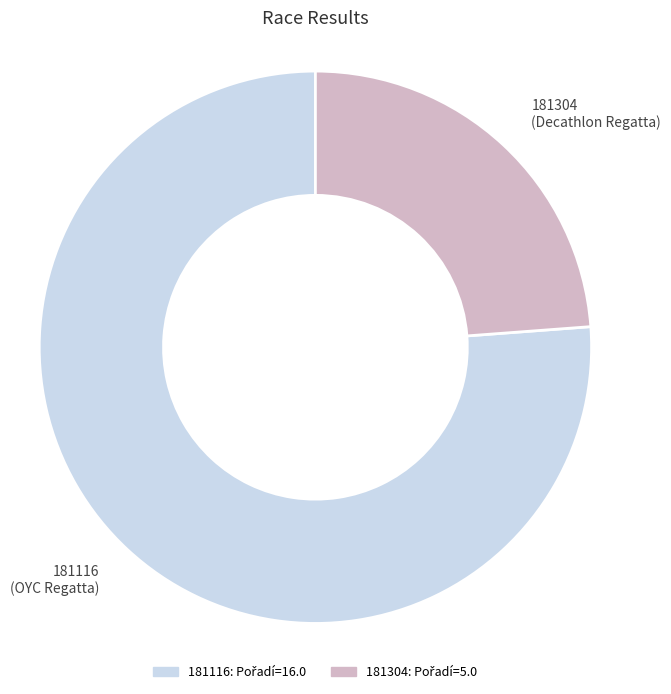

Rank the categories by value from highest to lowest.

181116, 181304